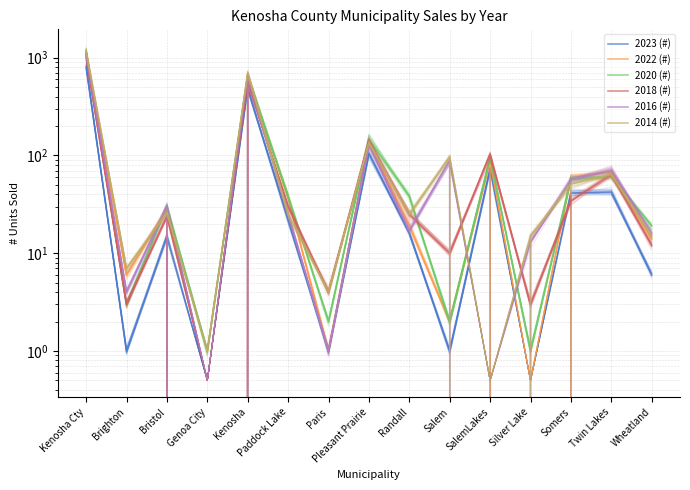

What is the value of the 2020 (#) point at the 15th from the left?

19